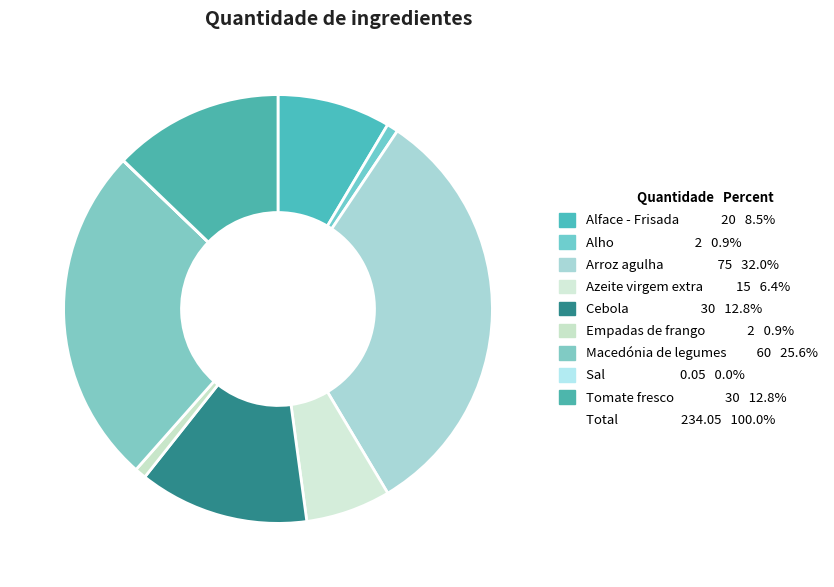

How many segments does this pie chart have?

9